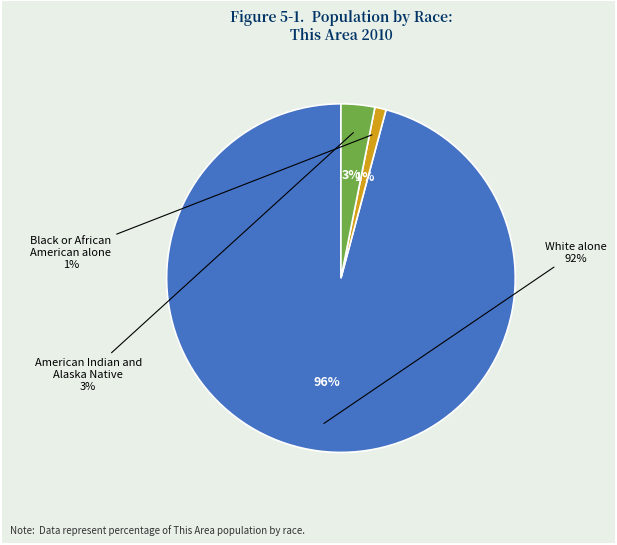

Is there a majority slice in this chart?

Yes